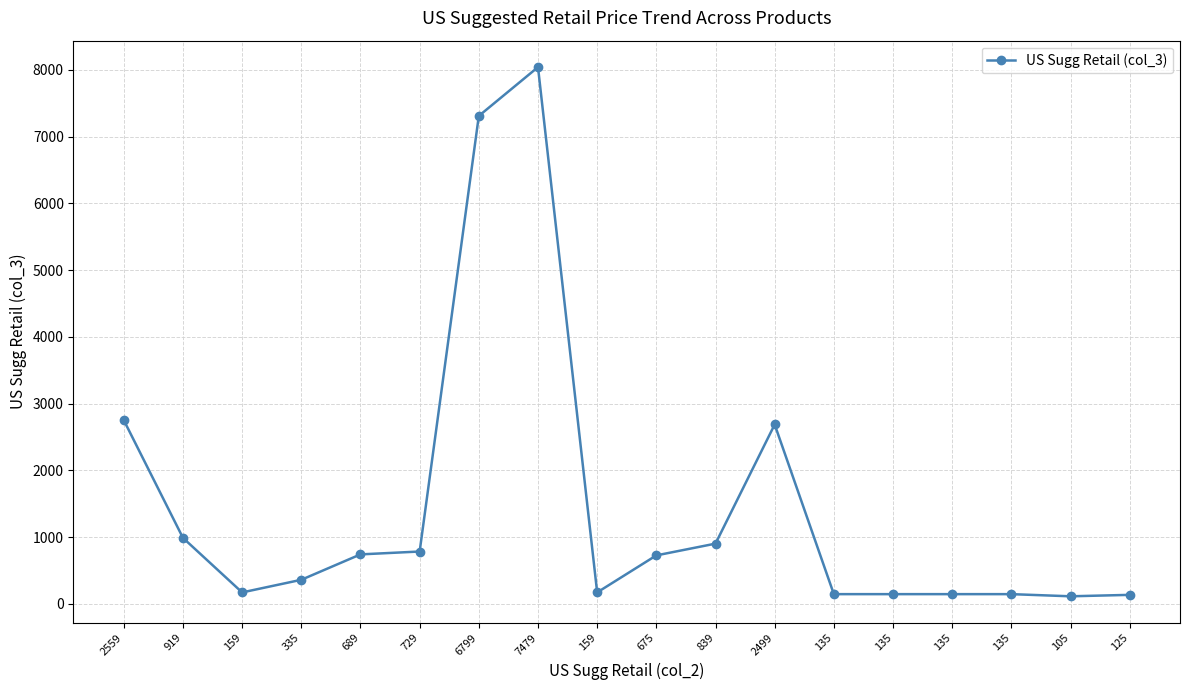

How many categories are shown in the chart?

18